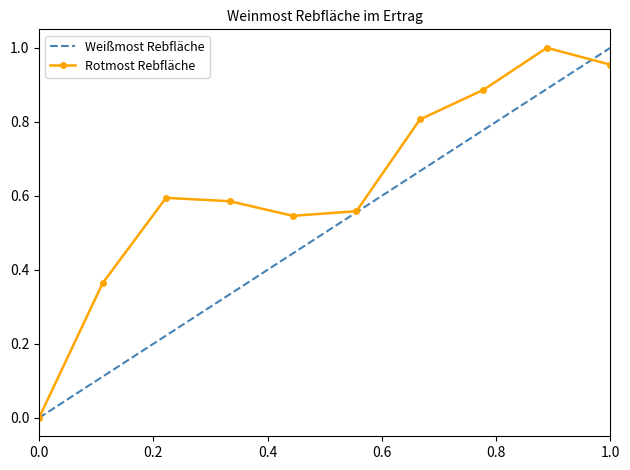

Rank the series by their average value, from lowest to highest.

Weißmost Rebfläche, Rotmost Rebfläche